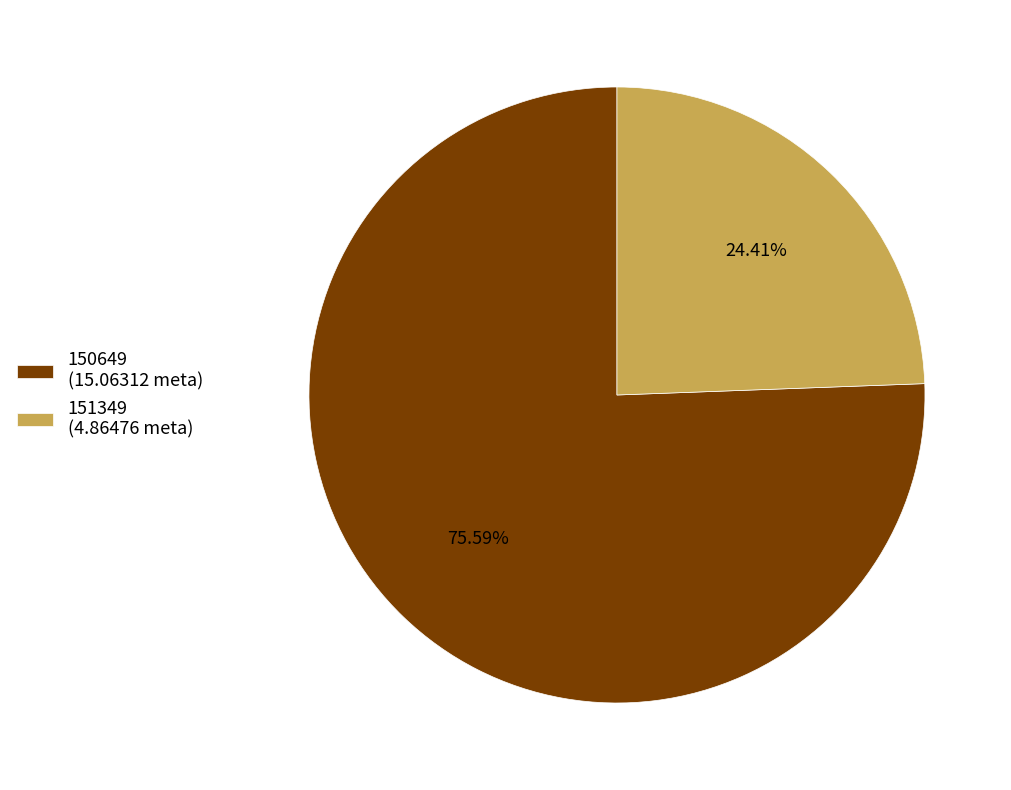

How many slices are in this pie chart?

2